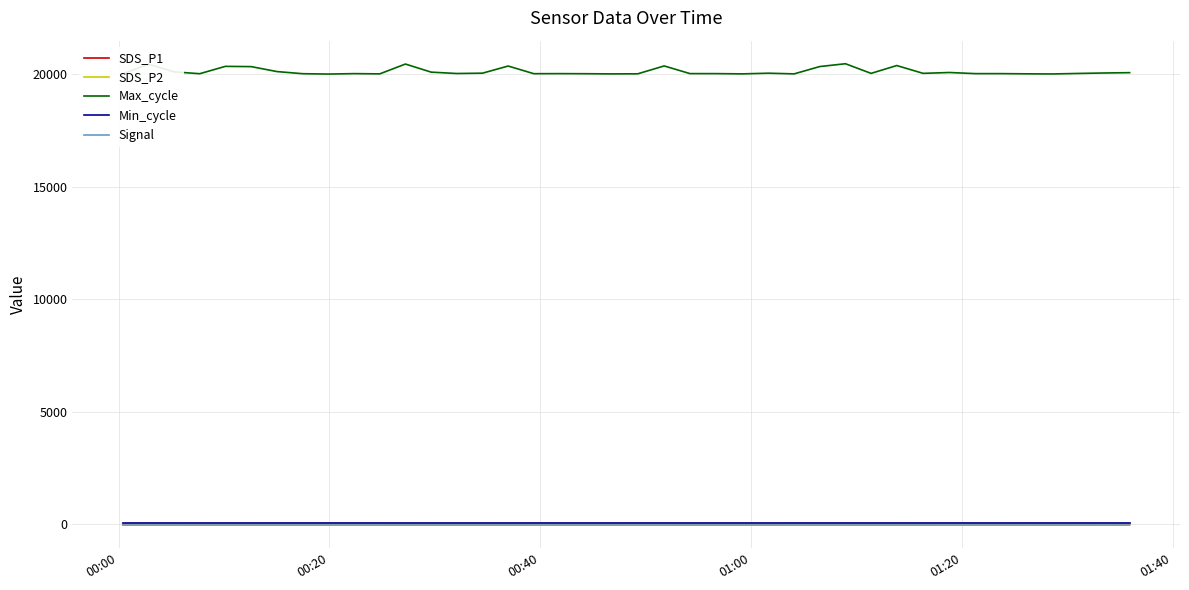

True or false: Signal and Max_cycle intersect in this chart.

False